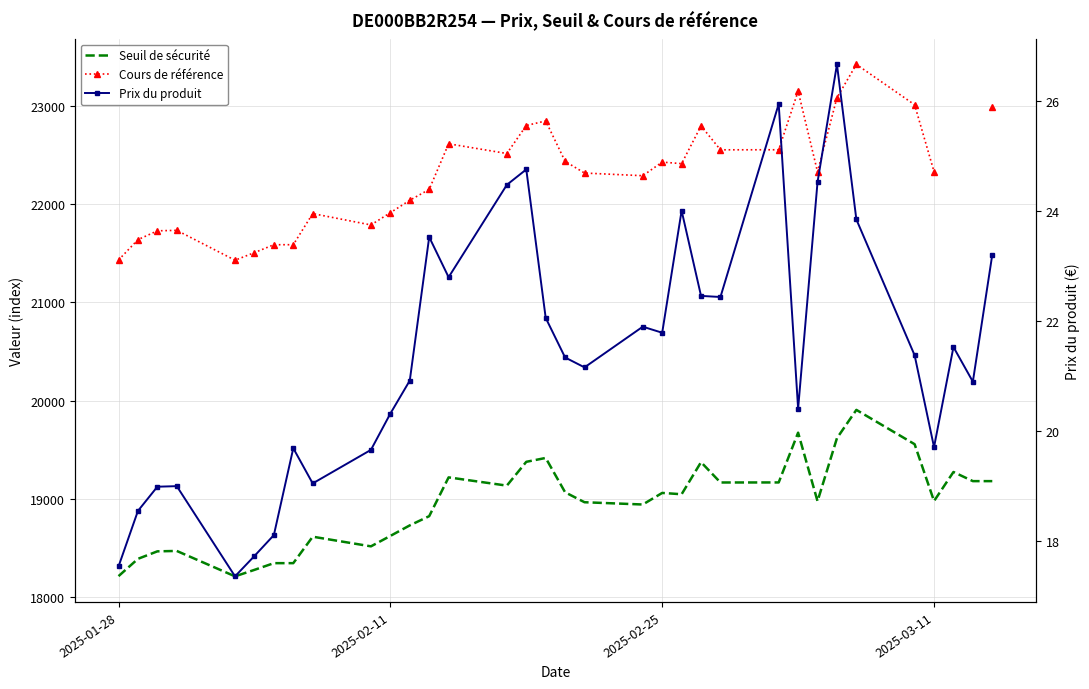

What is the minimum value shown in the chart?

17.4